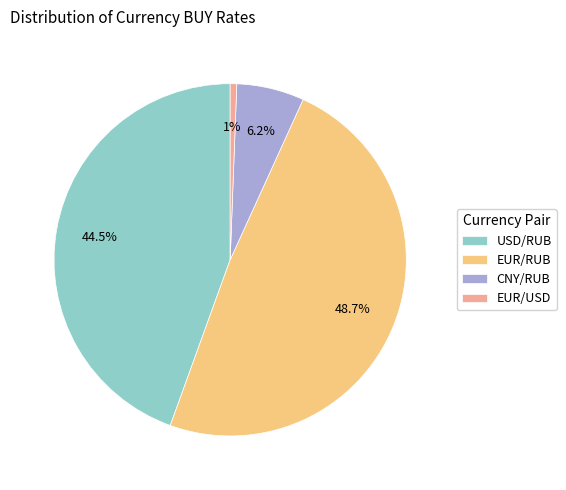

Which has a higher value, USD/RUB or EUR/RUB?

EUR/RUB